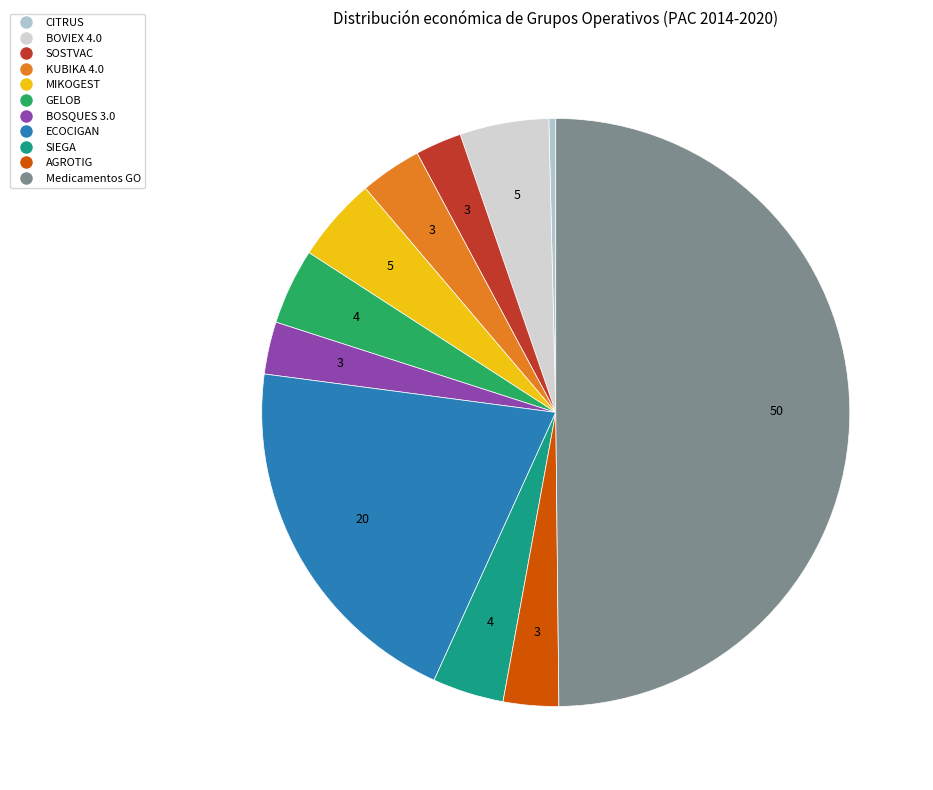

How many slices are in this pie chart?

11